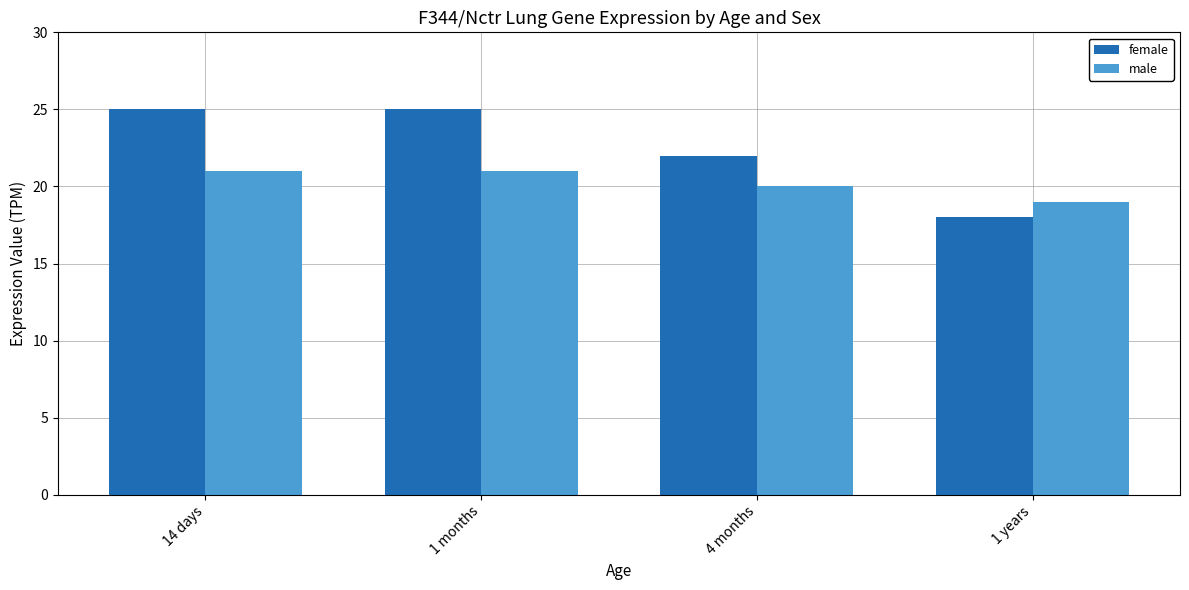

What is the minimum value shown in the chart?

18